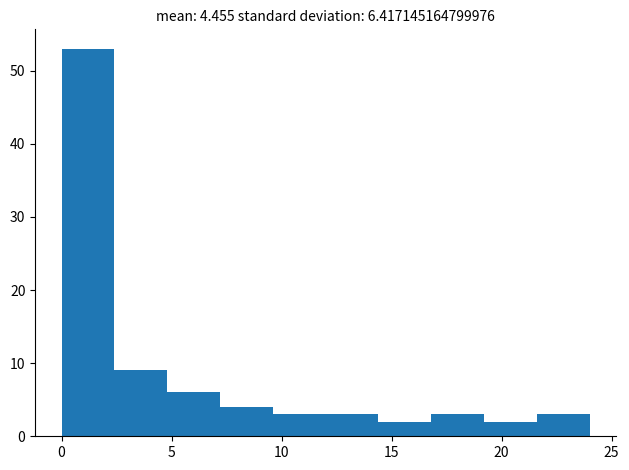

What is the height of the bar covering 2.4 to 4.8 on the x-axis? Neither the bar edges nor the heights are printed on the chart, so give them approximately, as read against the axes.

9